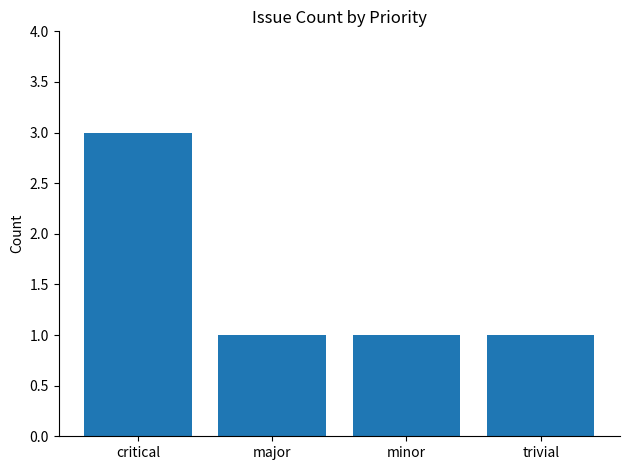

Reading right to left, what are all the values shown in this chart?

1	1	1	3